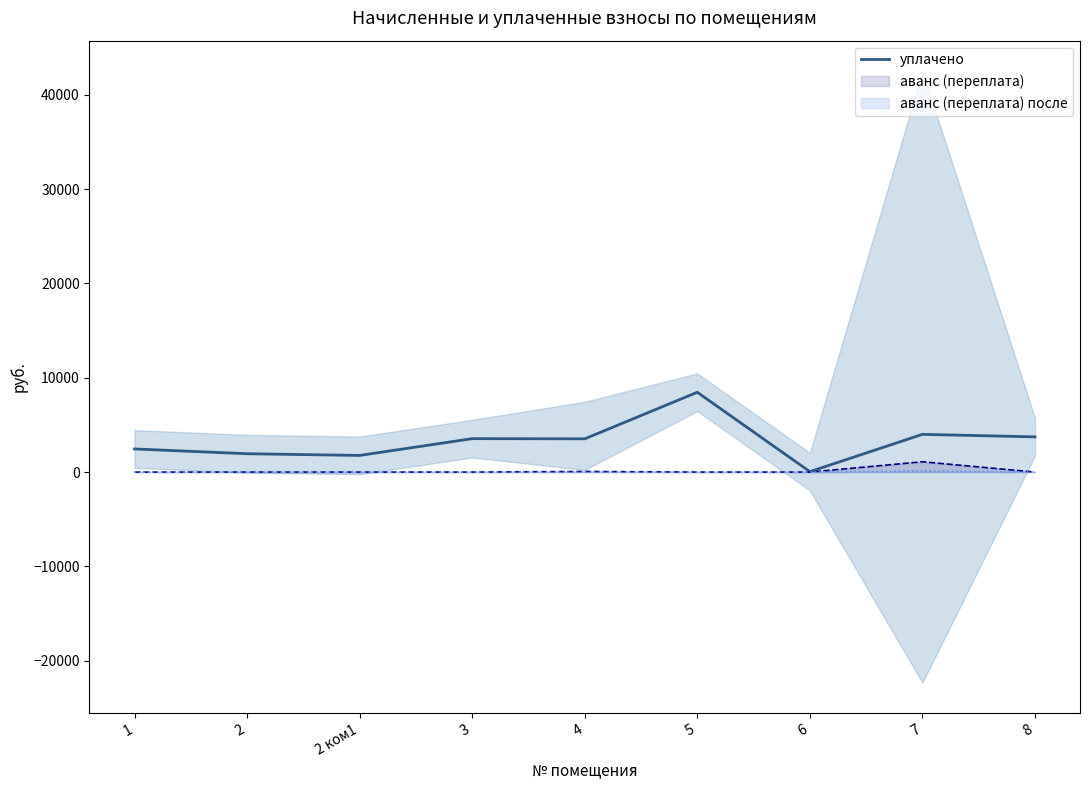

How many lines are shown in the chart?

1